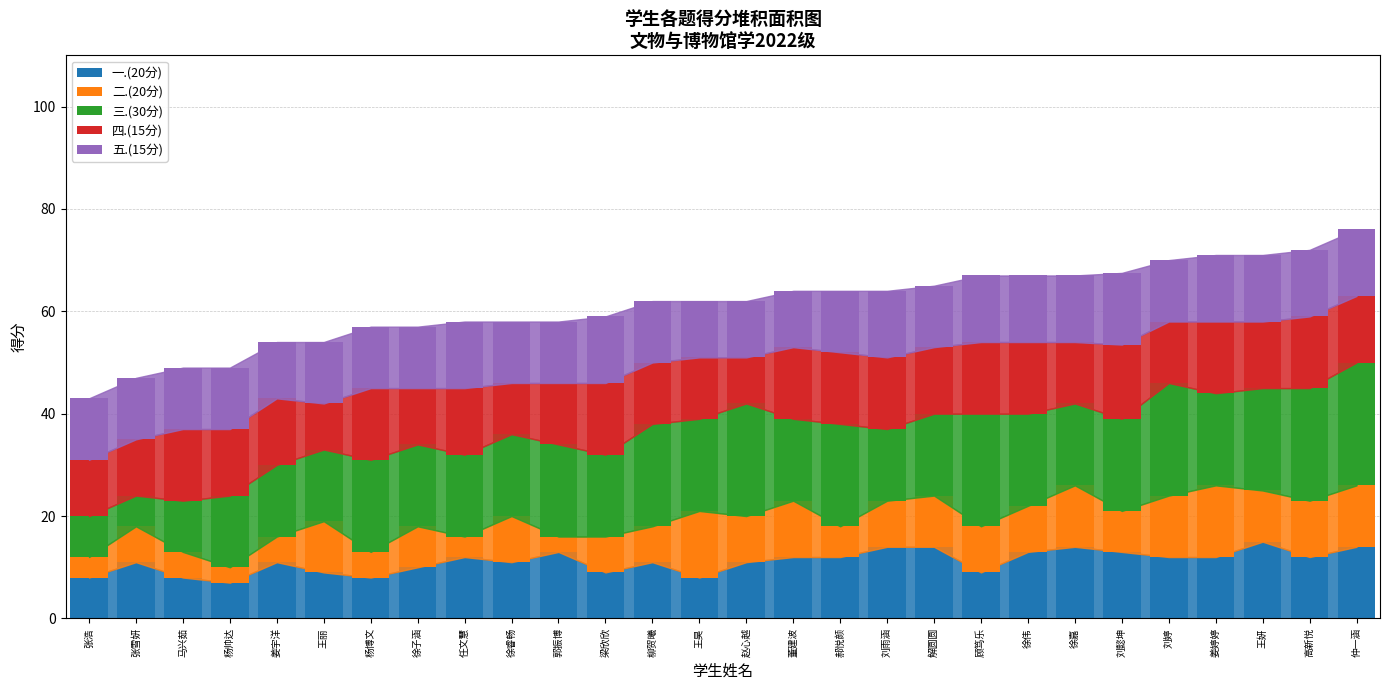

What is the lowest value of the 一.(20分) series?

7.0